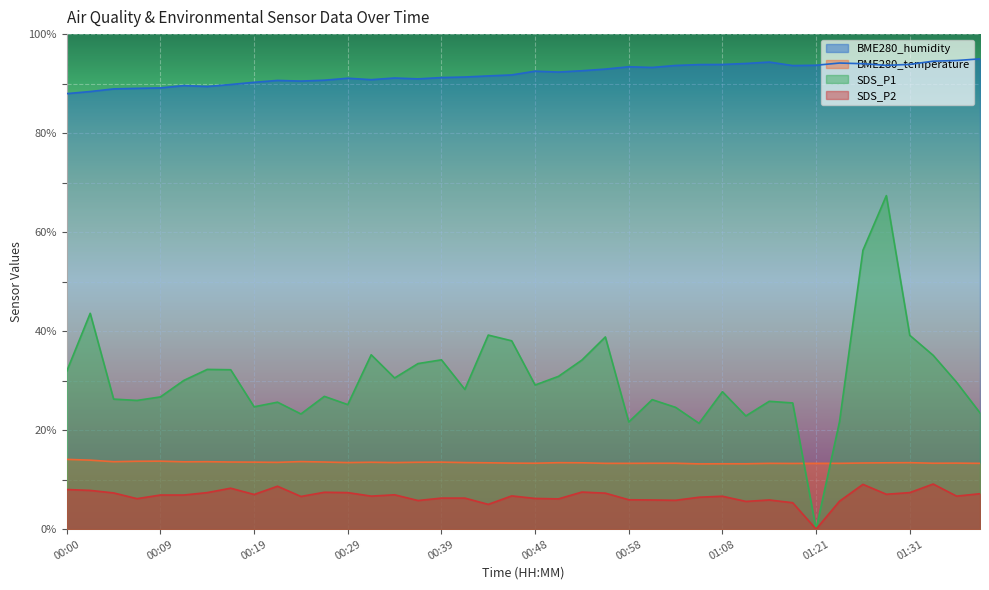

At which category does BME280_temperature reach its first local peak?

00:09